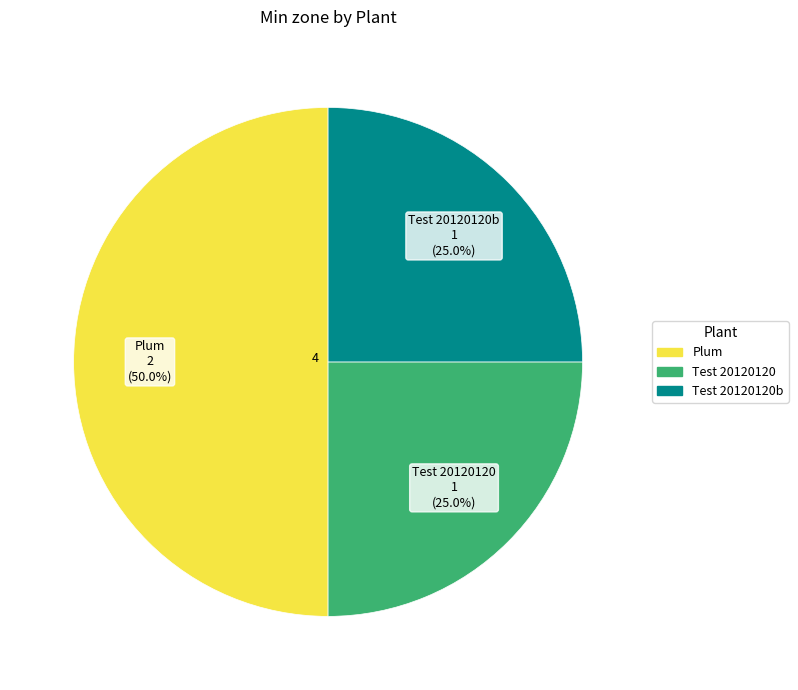

The Plum slice represents 36% of the pie. True or false?

False